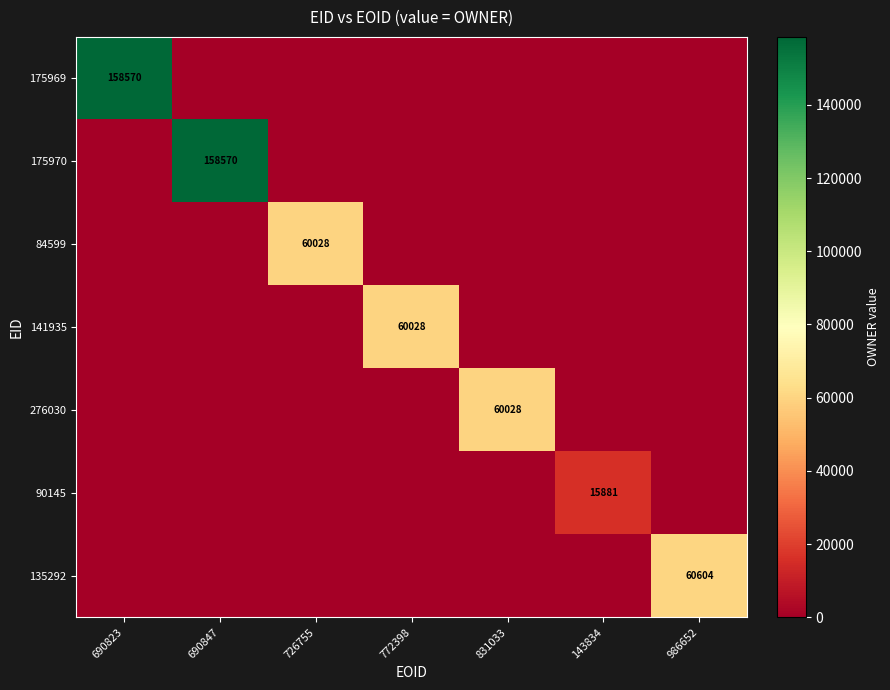

At how many categories does at least one series exceed 139242?

2